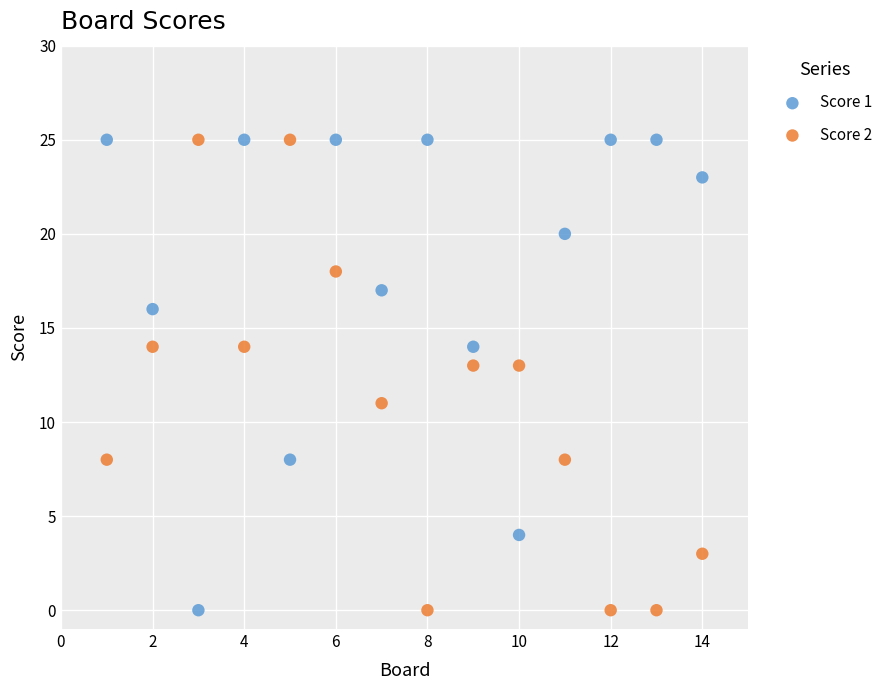

Across all data points, what is the range of X values (max minus min)?

13